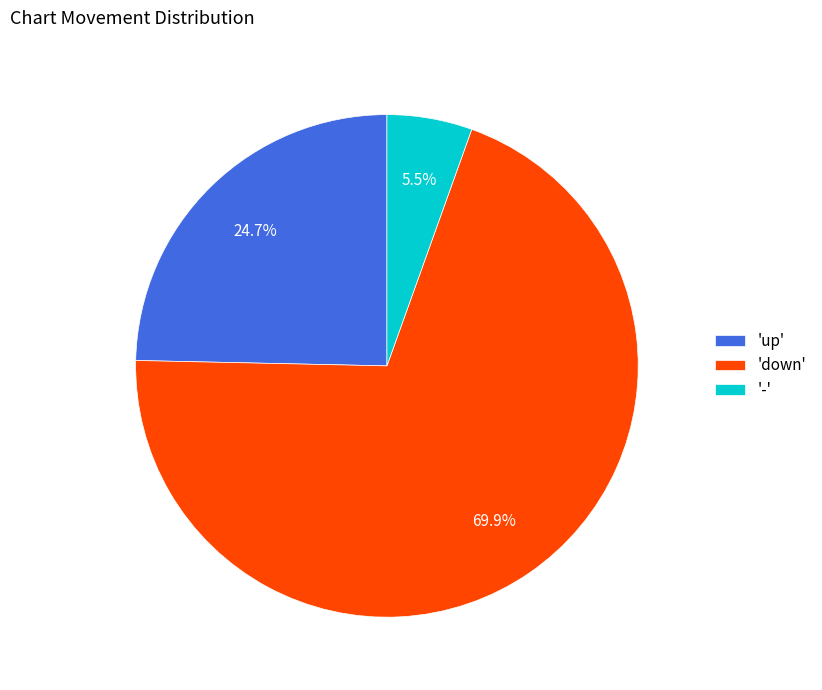

Rank the categories by value from lowest to highest.

'-', 'up', 'down'